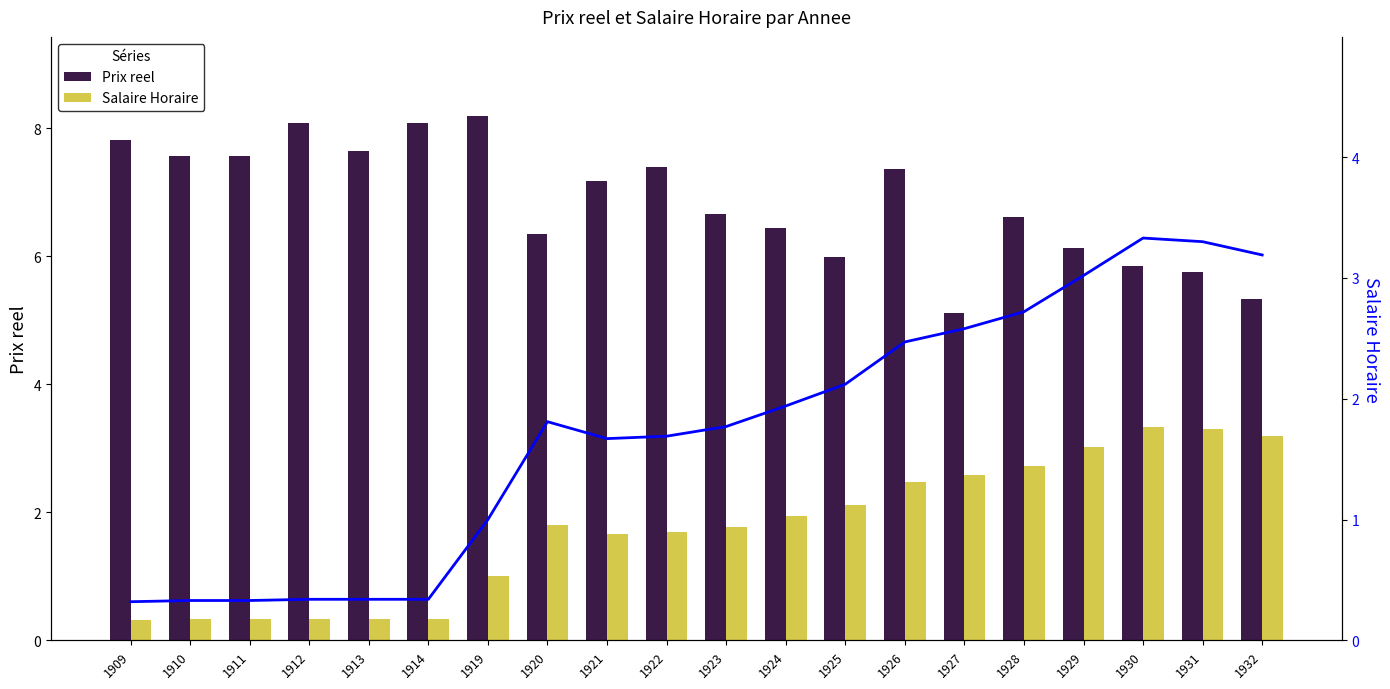

What is the maximum value for Salaire Horaire (line)?

3.3